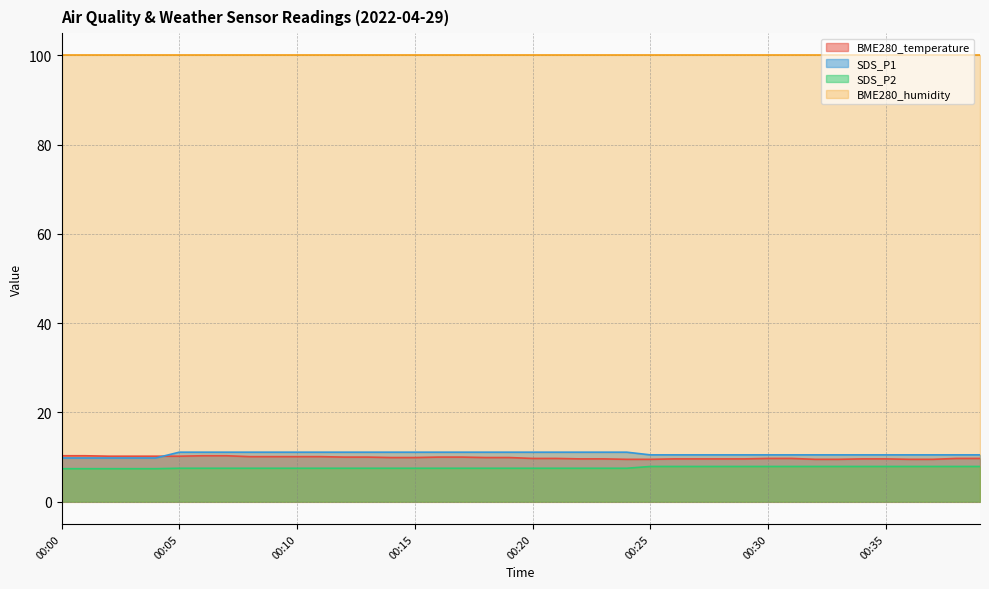

True or false: BME280_temperature has more than 0 interior local peaks.

False